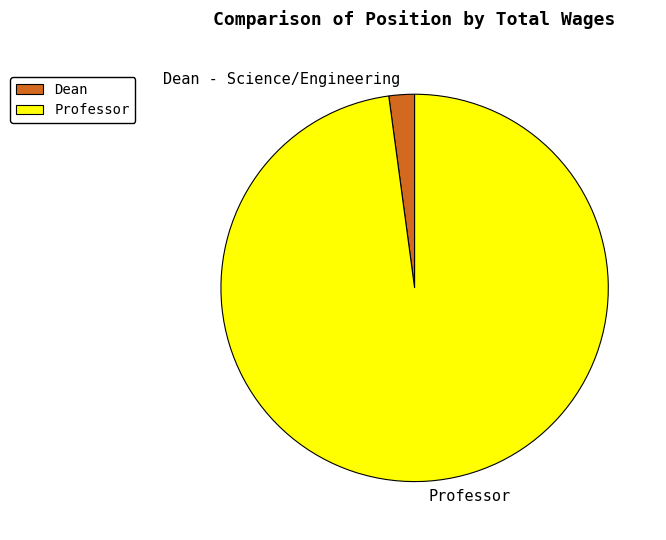

Rank the categories by value from highest to lowest.

Professor, Dean - Science/Engineering